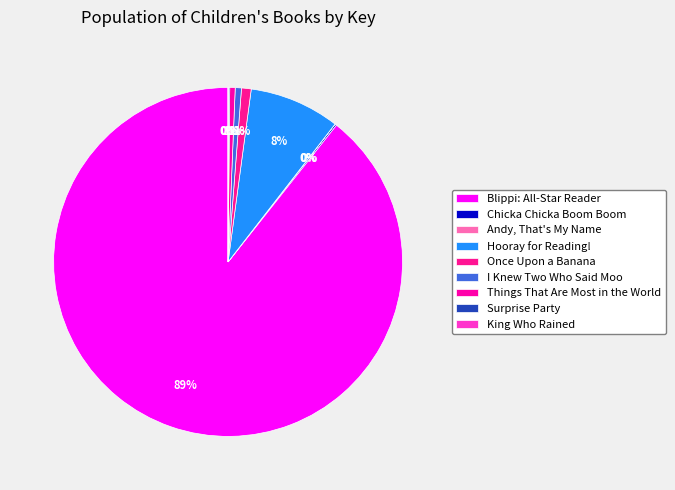

Which slice is the smallest?

Andy, That's My Name